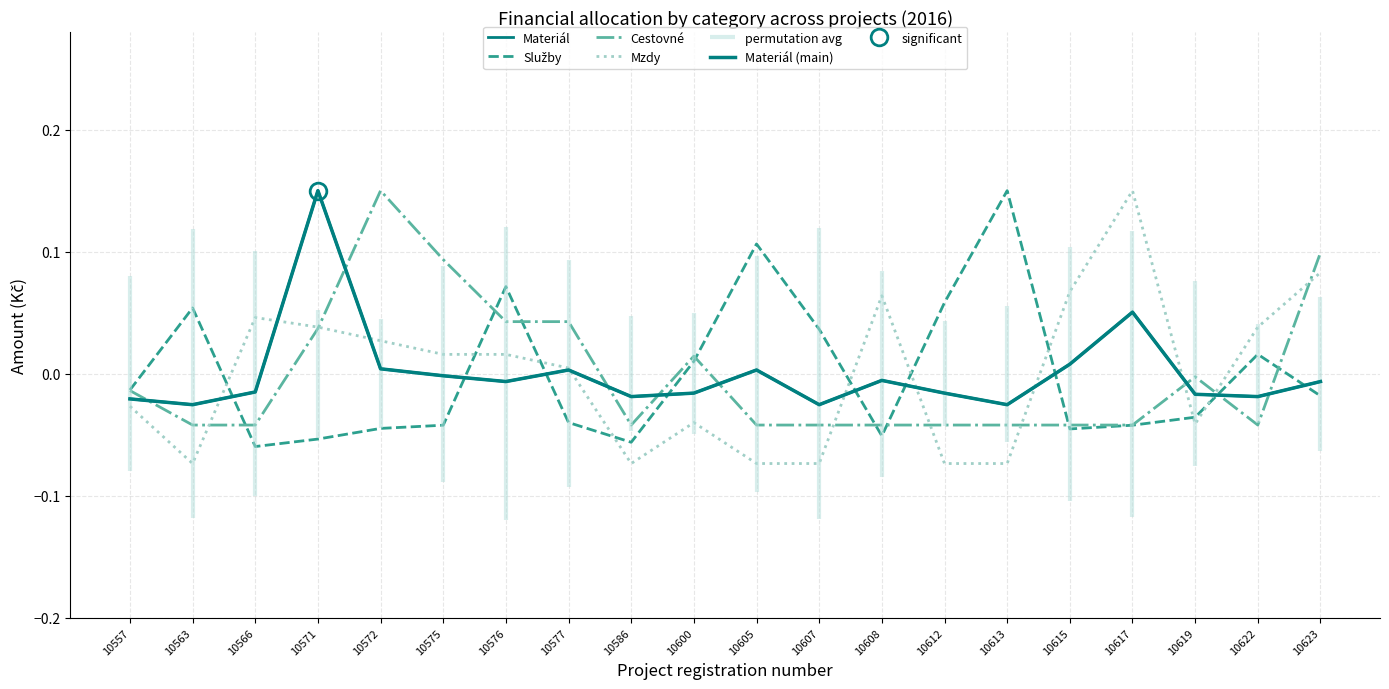

The Cestovné series shows -0.0 at 10615. True or false?

True